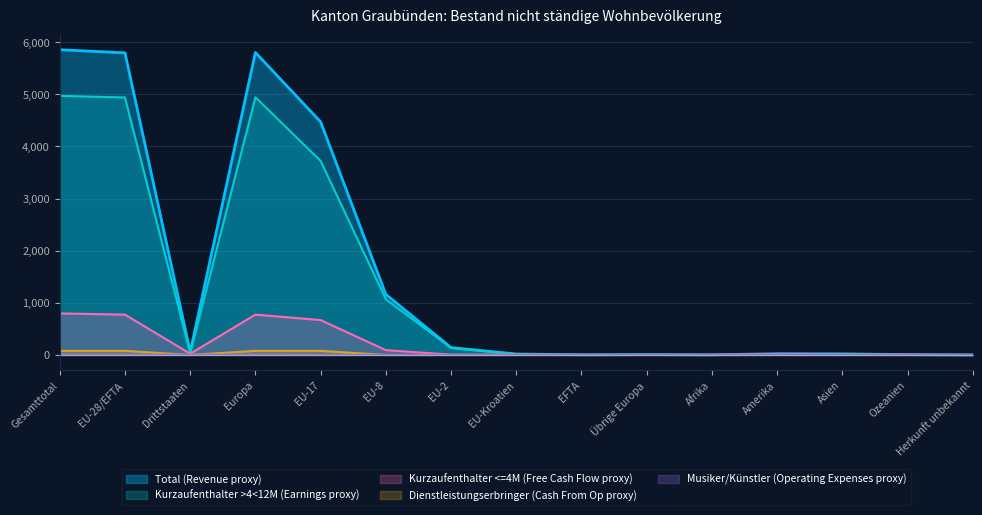

List the labels in order of Musiker/Künstler (Operating Expenses proxy) value, largest first.

Gesamttotal, Europa, EU-28/EFTA, Drittstaaten, EU-17, EU-8, Übrige Europa, Amerika, EU-2, EU-Kroatien, EFTA, Afrika, Asien, Ozeanien, Herkunft unbekannt